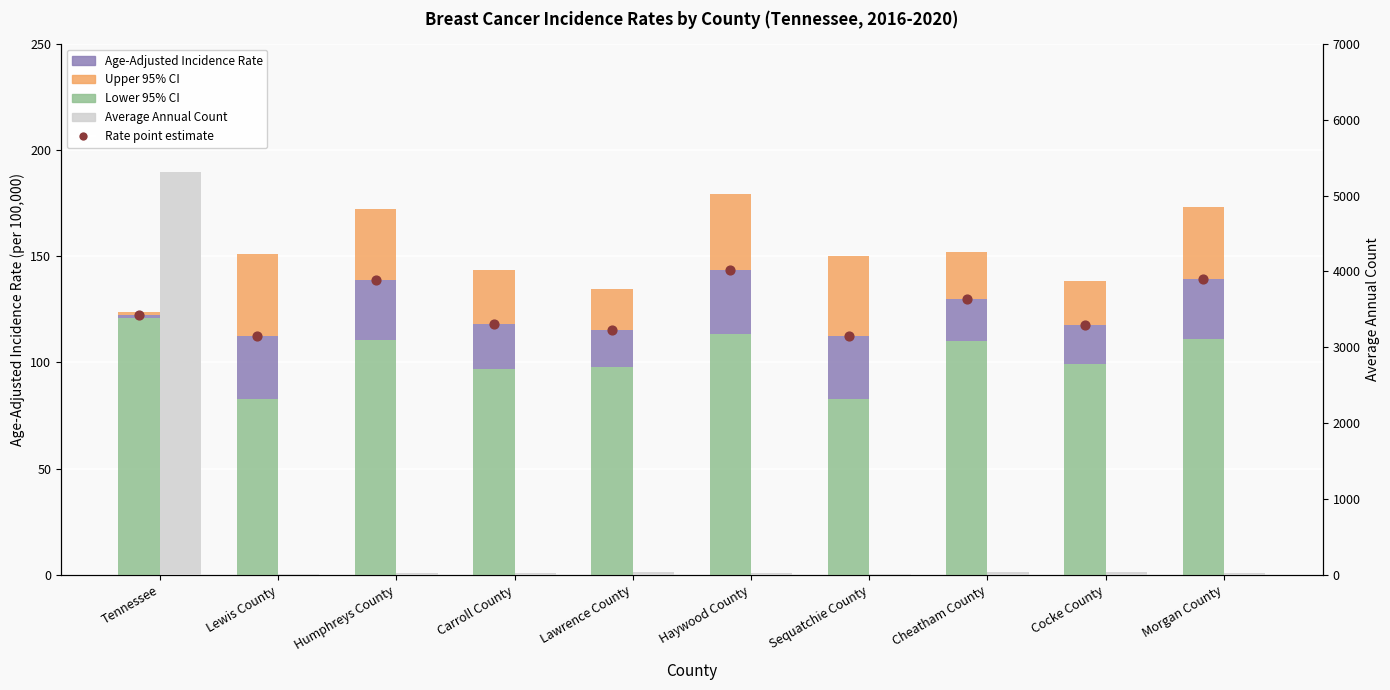

At which category is the sum across all series the highest?

Tennessee